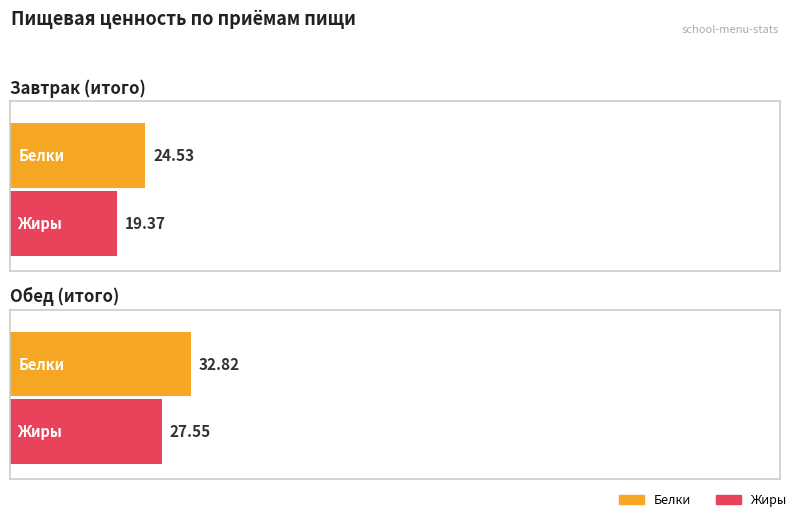

Reading left to right, what are all the values shown in this chart?

Белки: Завтрак (итого)=24.5	Обед (итого)=32.8
Жиры: Завтрак (итого)=19.4	Обед (итого)=27.6